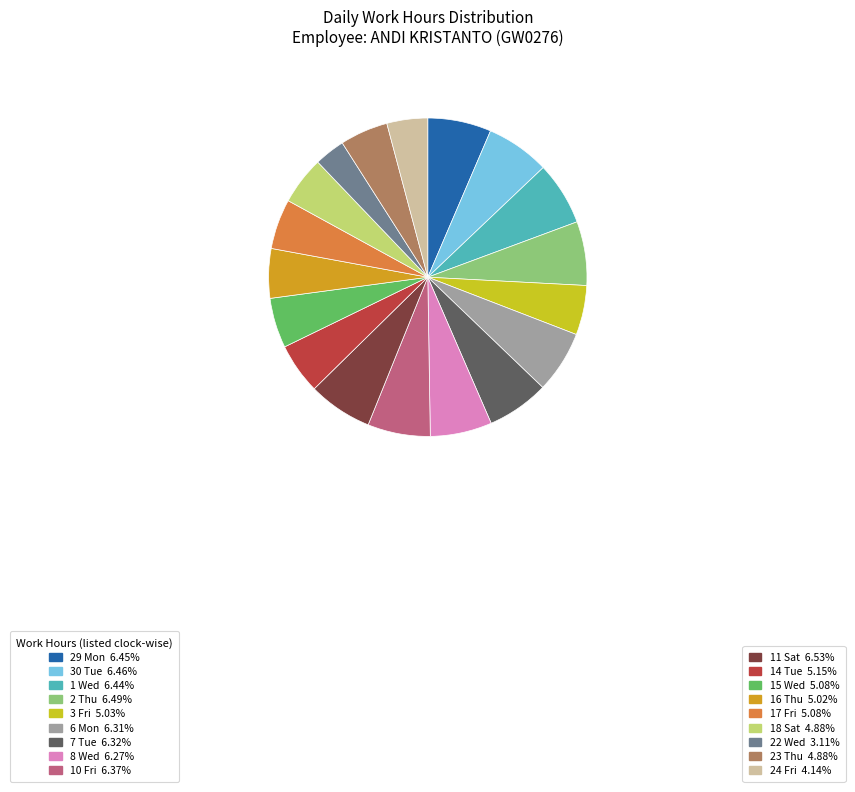

Which category has the smallest portion of the pie?

22 Wed